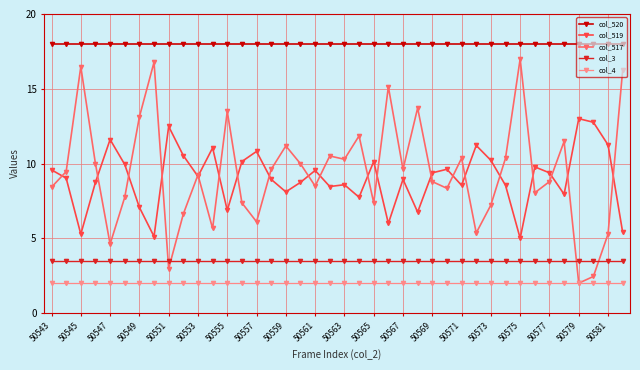

What is the sum of all col_4 values?

80.0